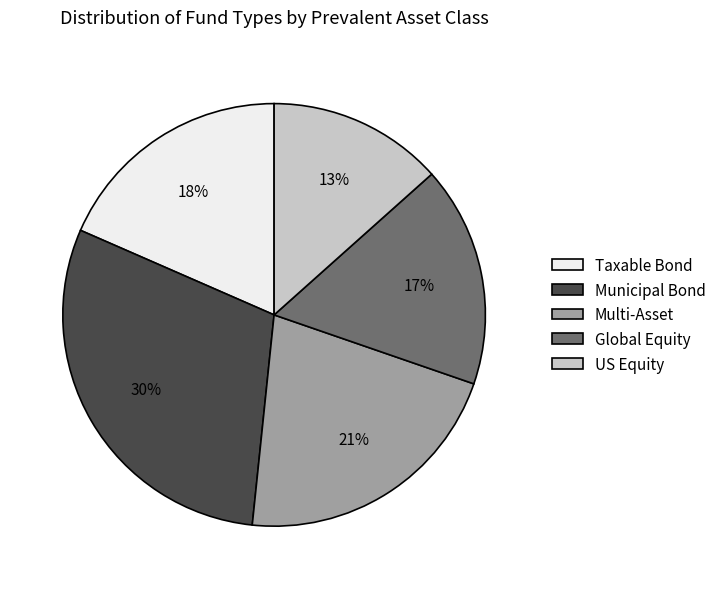

Which has a higher value, Global Equity or US Equity?

Global Equity